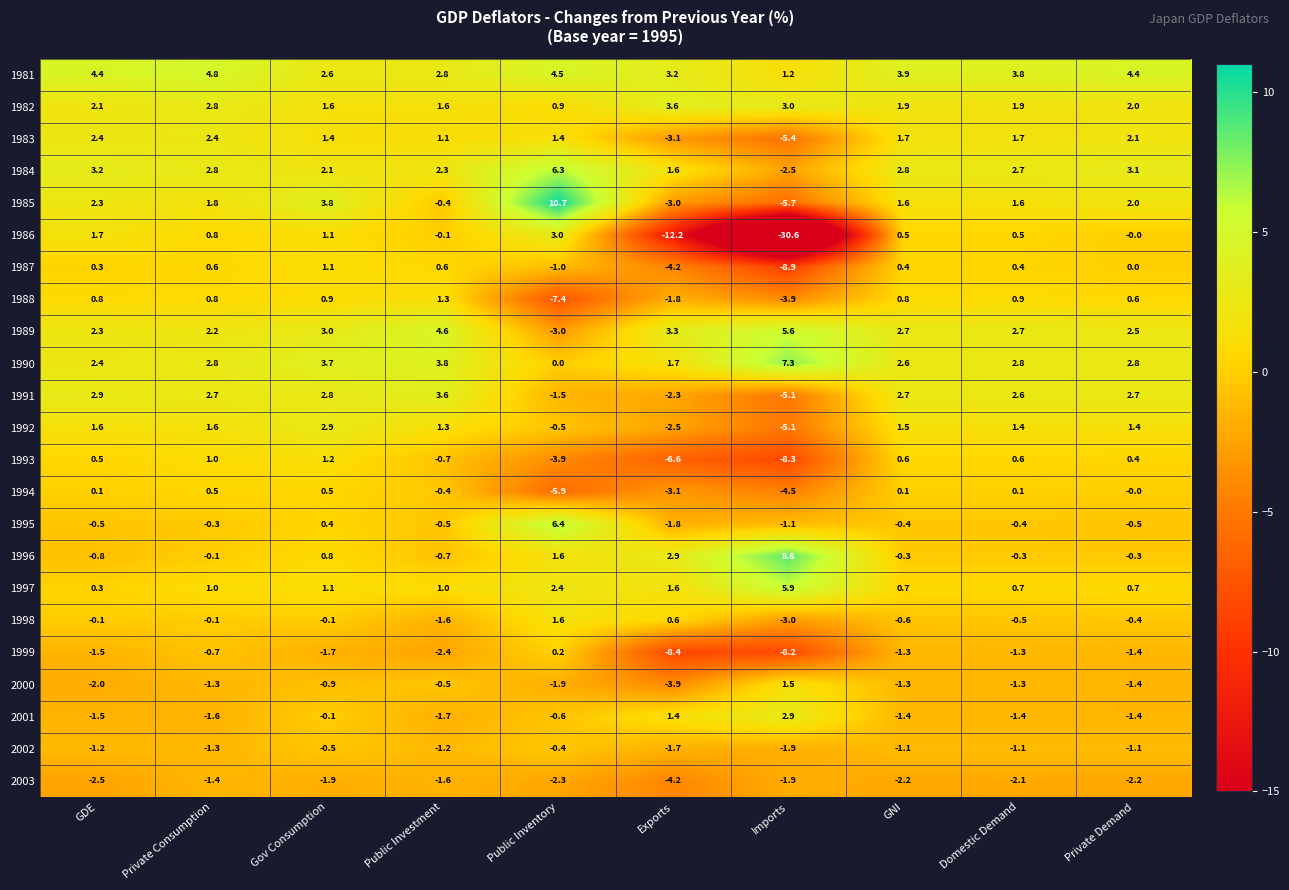

True or false: 1997 has a value of 0.7 at GNI.

True